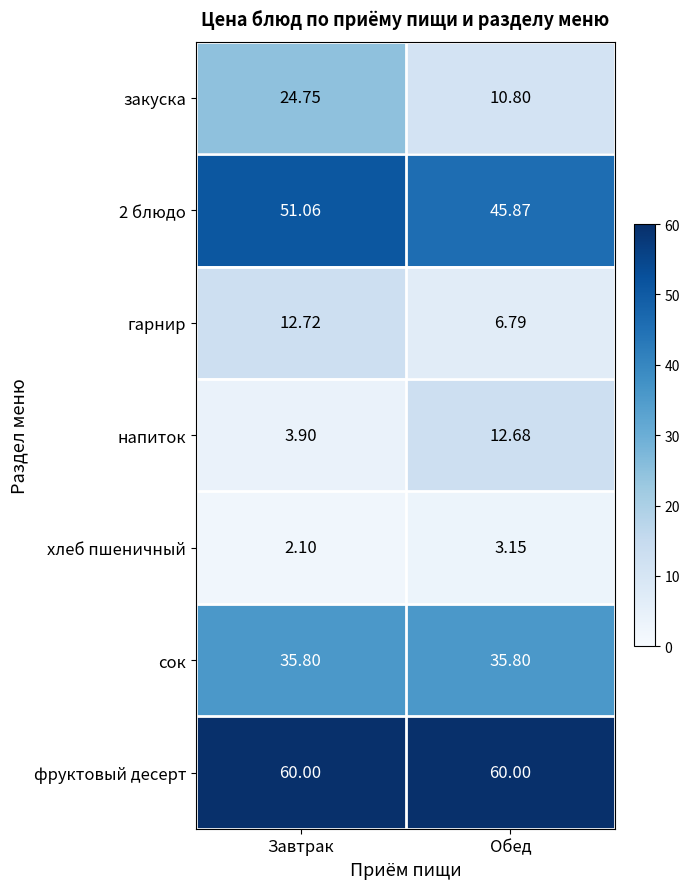

Which series changed the most between Завтрак and Обед?

закуска